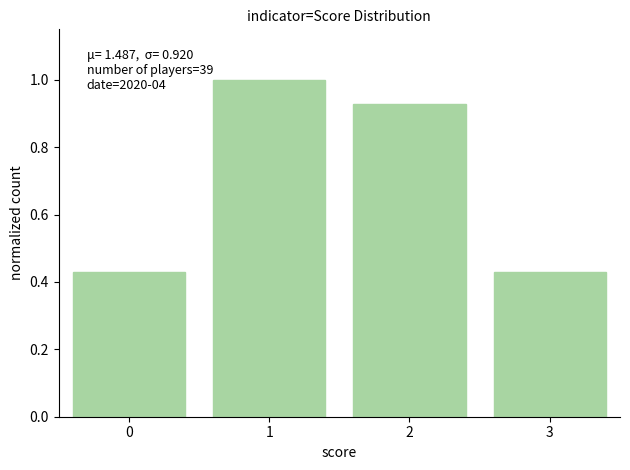

What is the change in value from 1 to 3?

-0.6